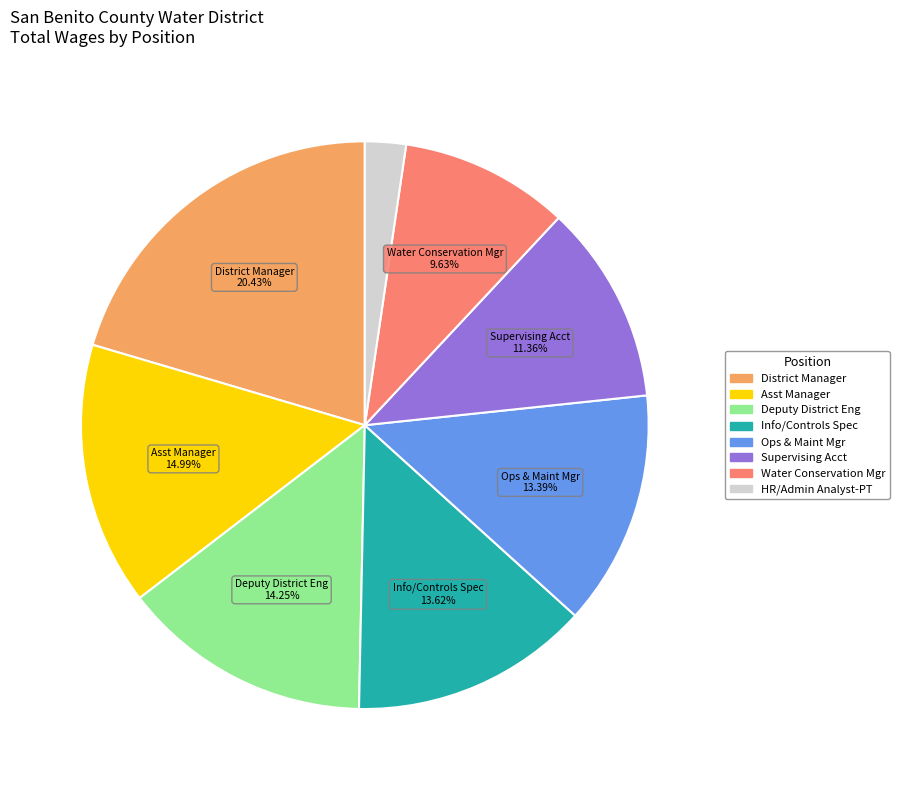

Is there a majority slice in this chart?

No